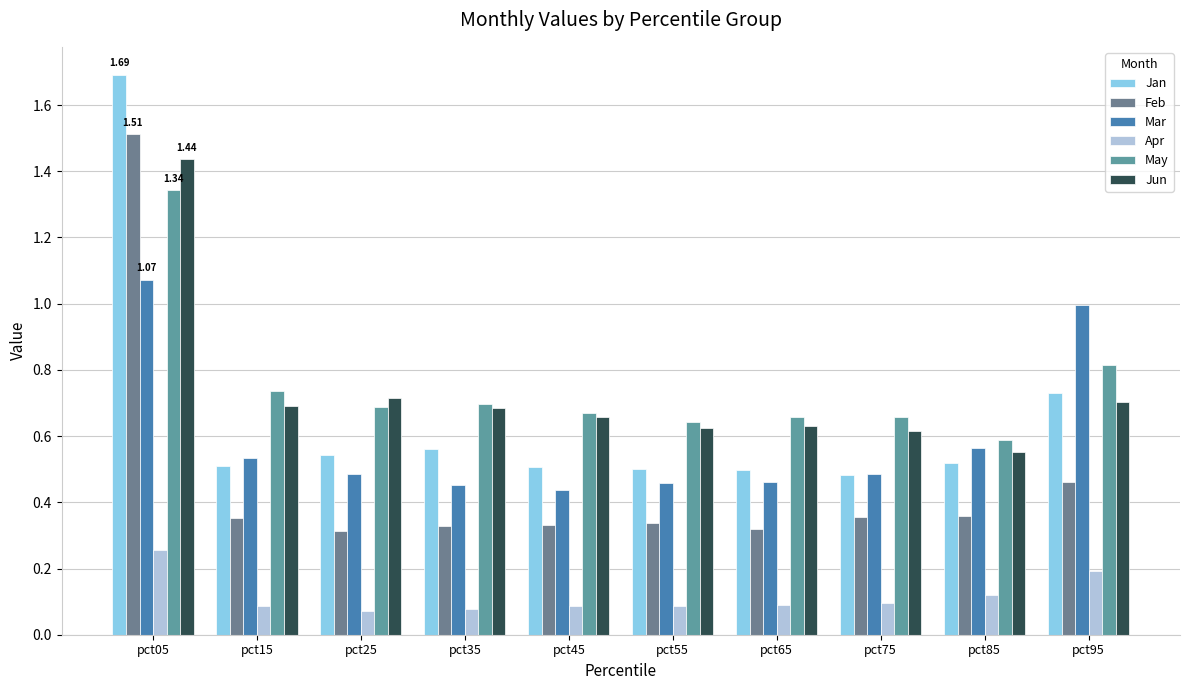

How many Jun values are between 0 and 1?

9